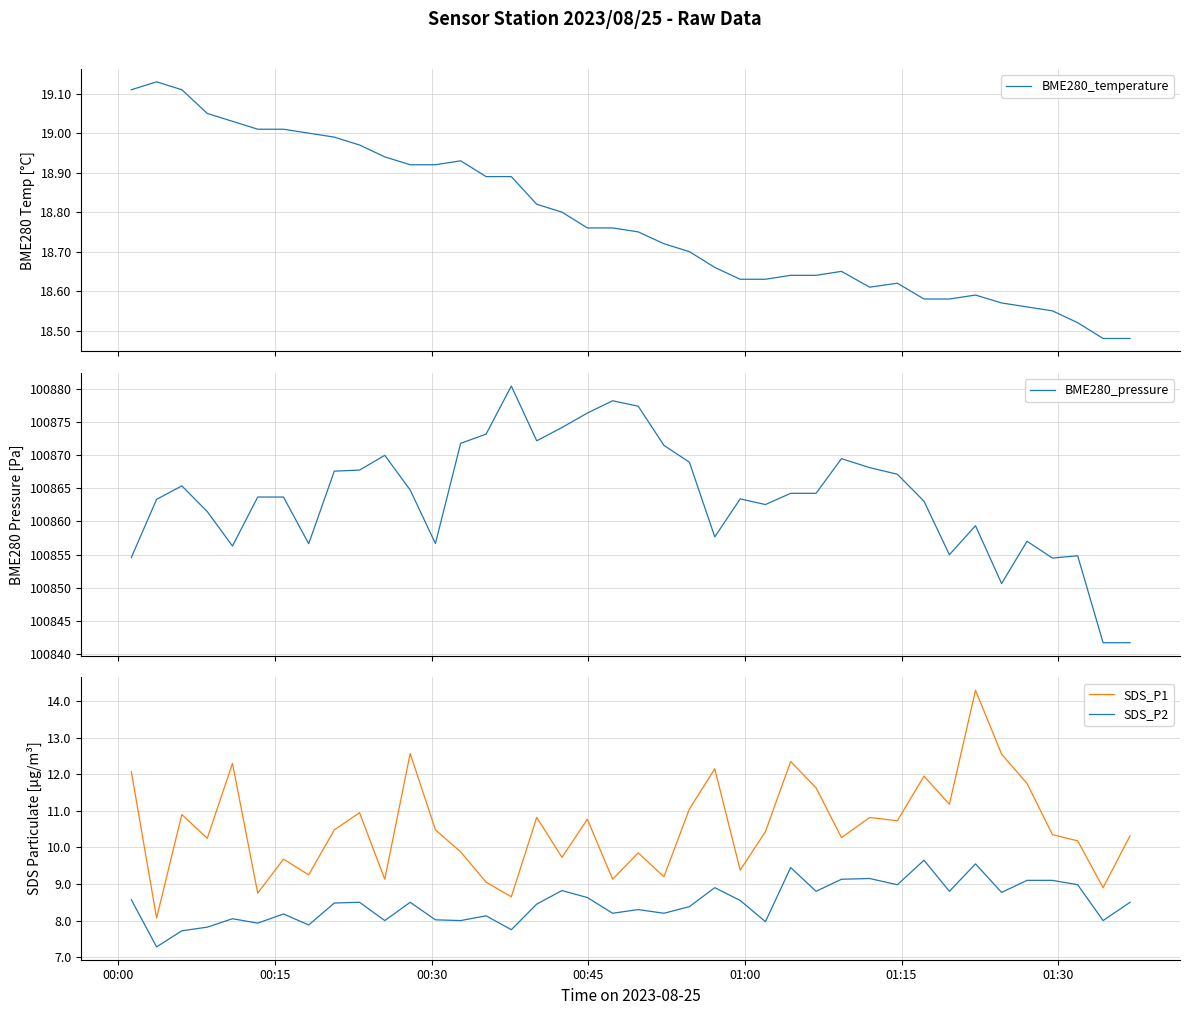

True or false: SDS_P1 and SDS_P2 intersect in this chart.

False